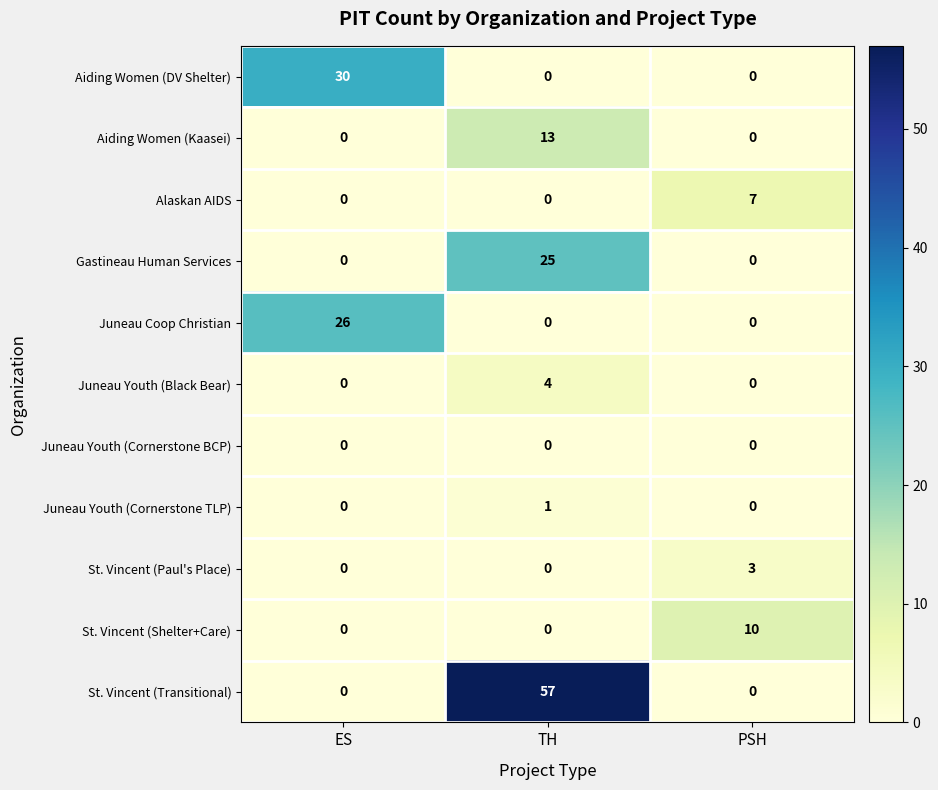

The Aiding Women (DV Shelter) series shows 19 at ES. True or false?

False